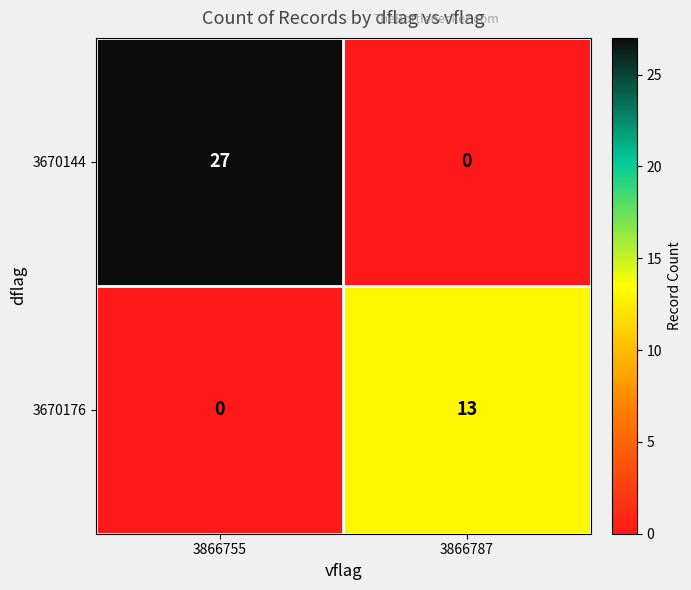

The 3670176 series shows 13 at 3866787. True or false?

True